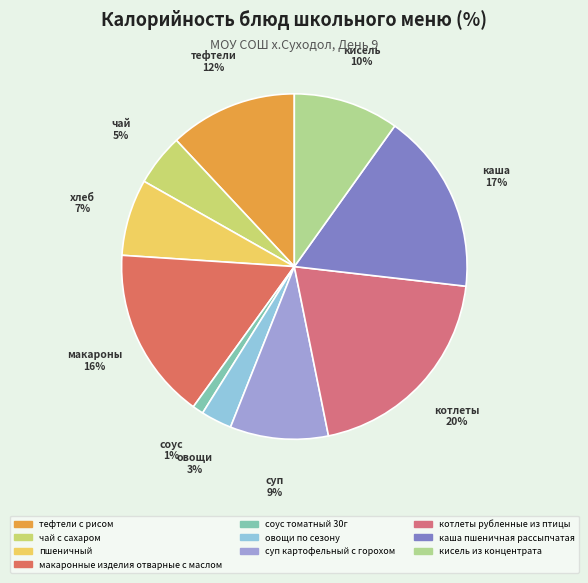

Count the number of slices in the pie.

10